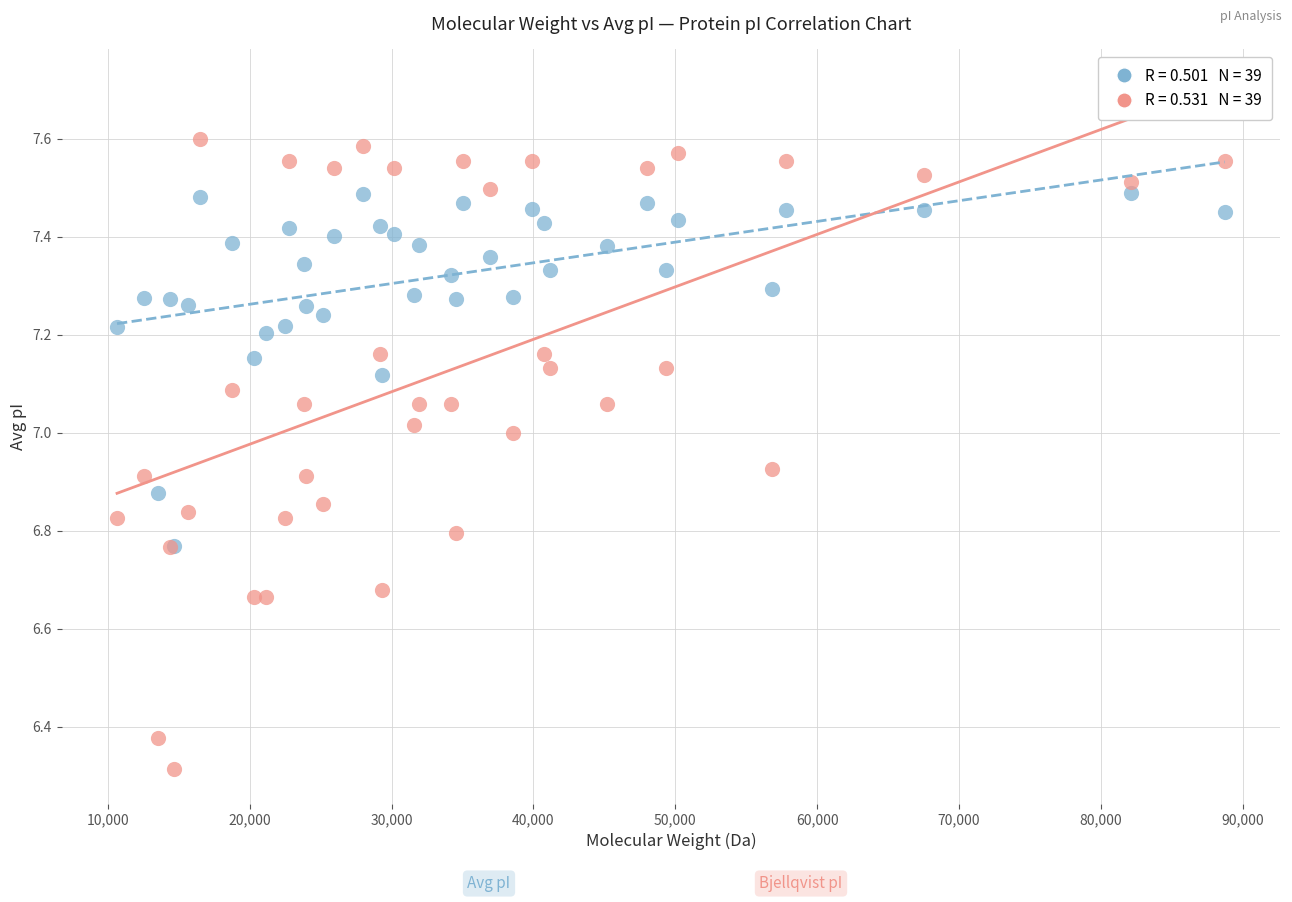

Across all series, what Y value is closest to 6?

6.3